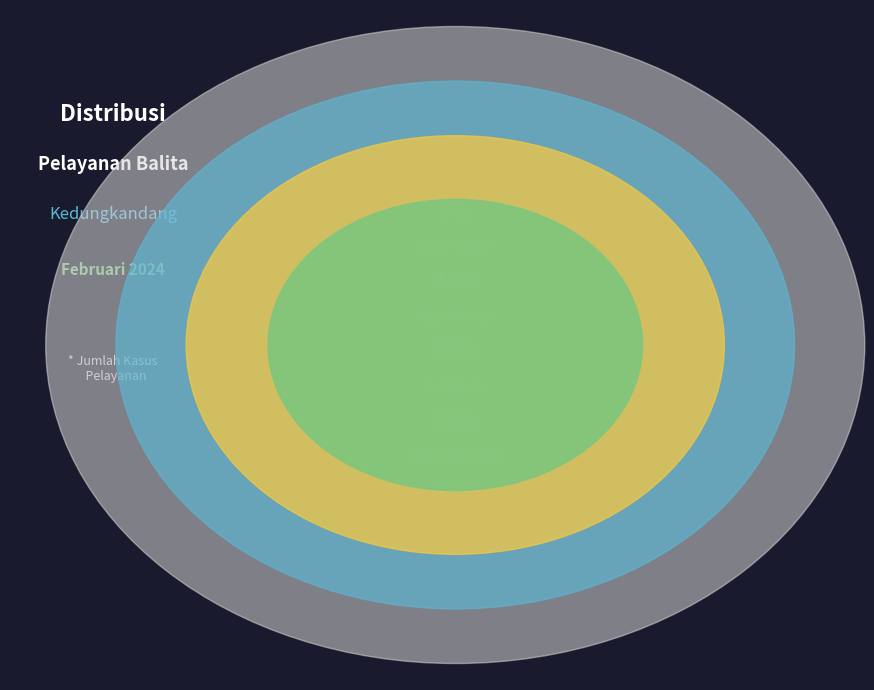

Do Bulan Lalu and Bulan Ini (L) together represent more than half of the pie?

No